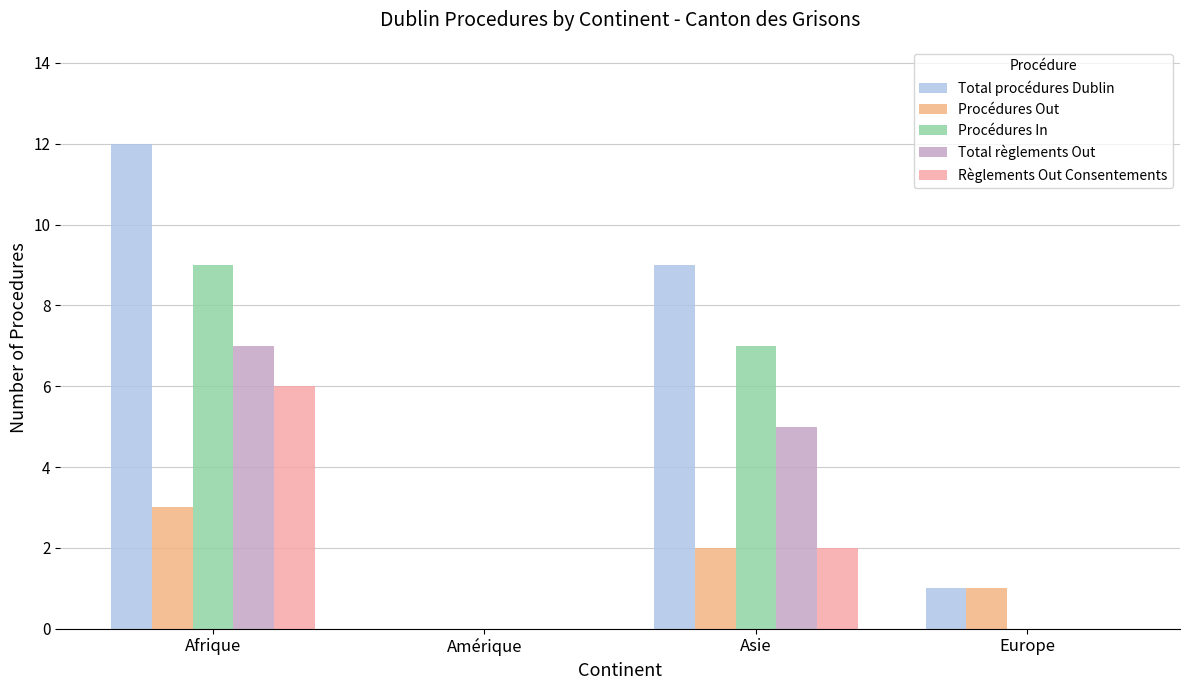

True or false: Procédures In has a value of 9 at Afrique.

True